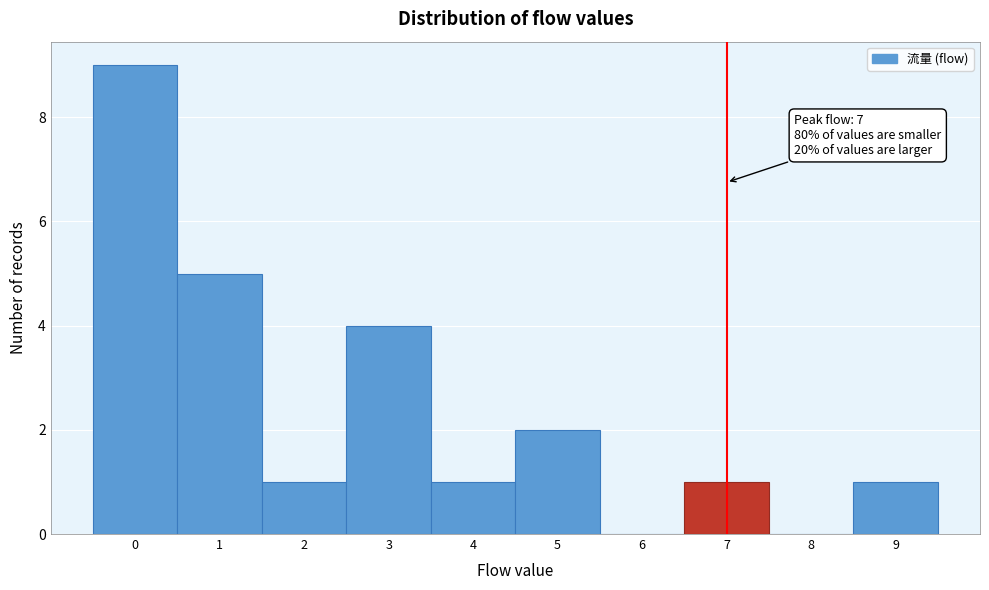

Over which range of the x-axis is the bar tallest?

-0.5 to 0.5